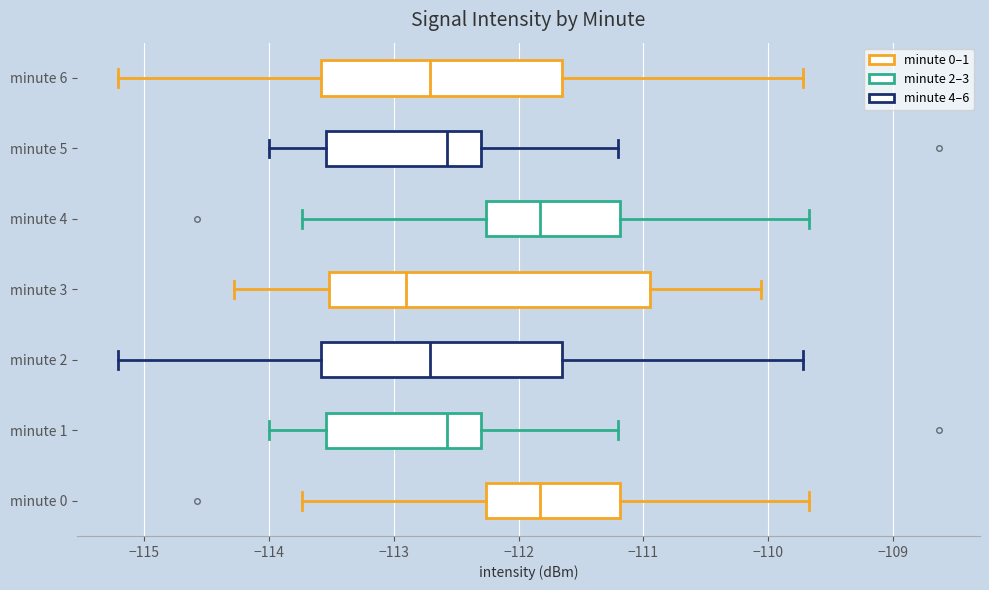

Which box's median line is the furthest to the left?

minute 3